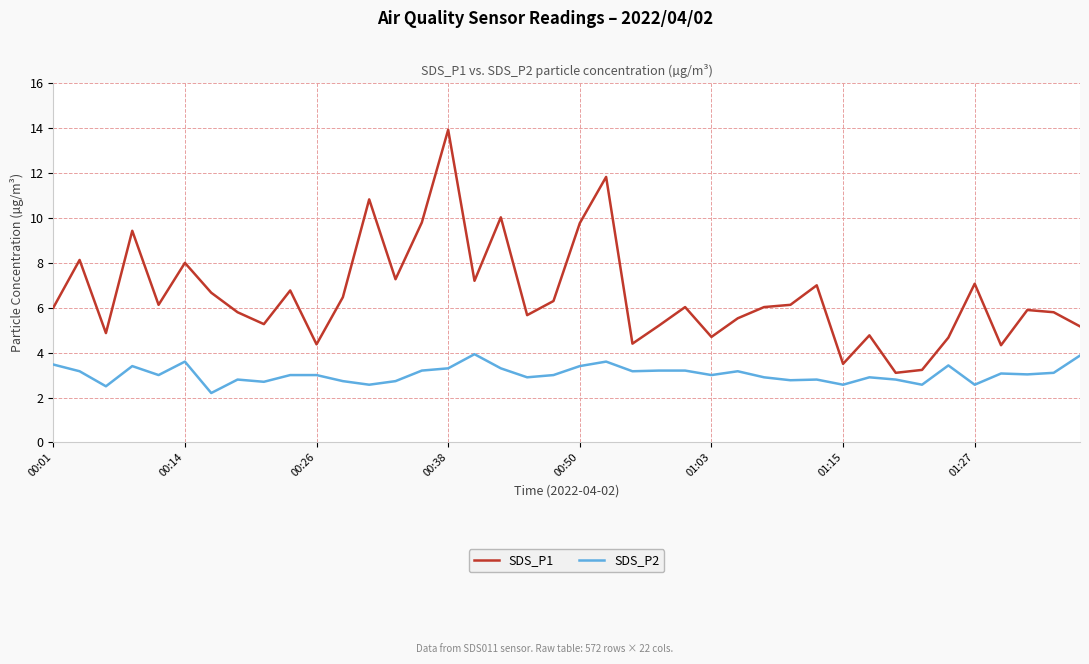

Which series has the largest total across all categories?

SDS_P1